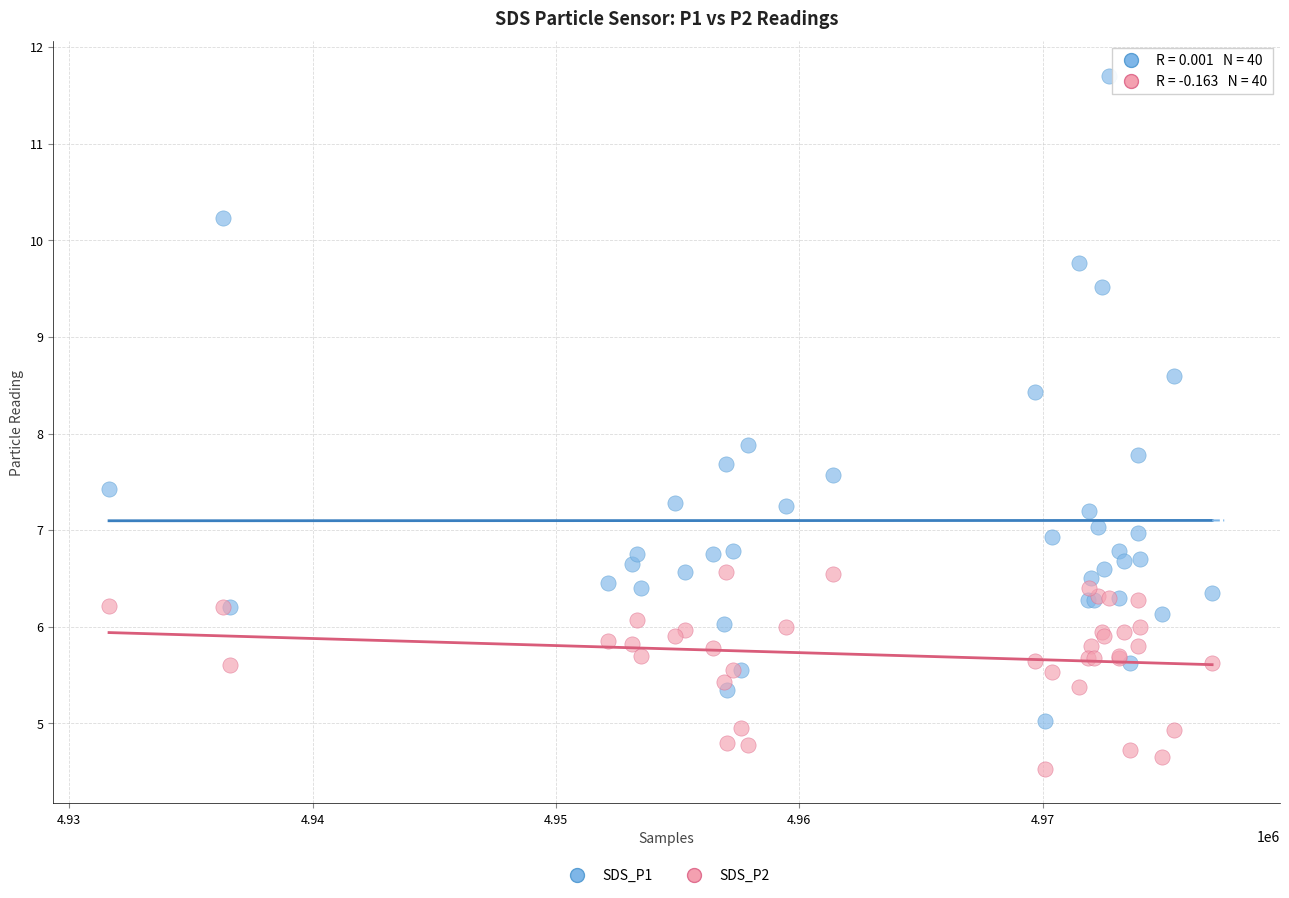

Across all series, what Y value is closest to 8?

7.9